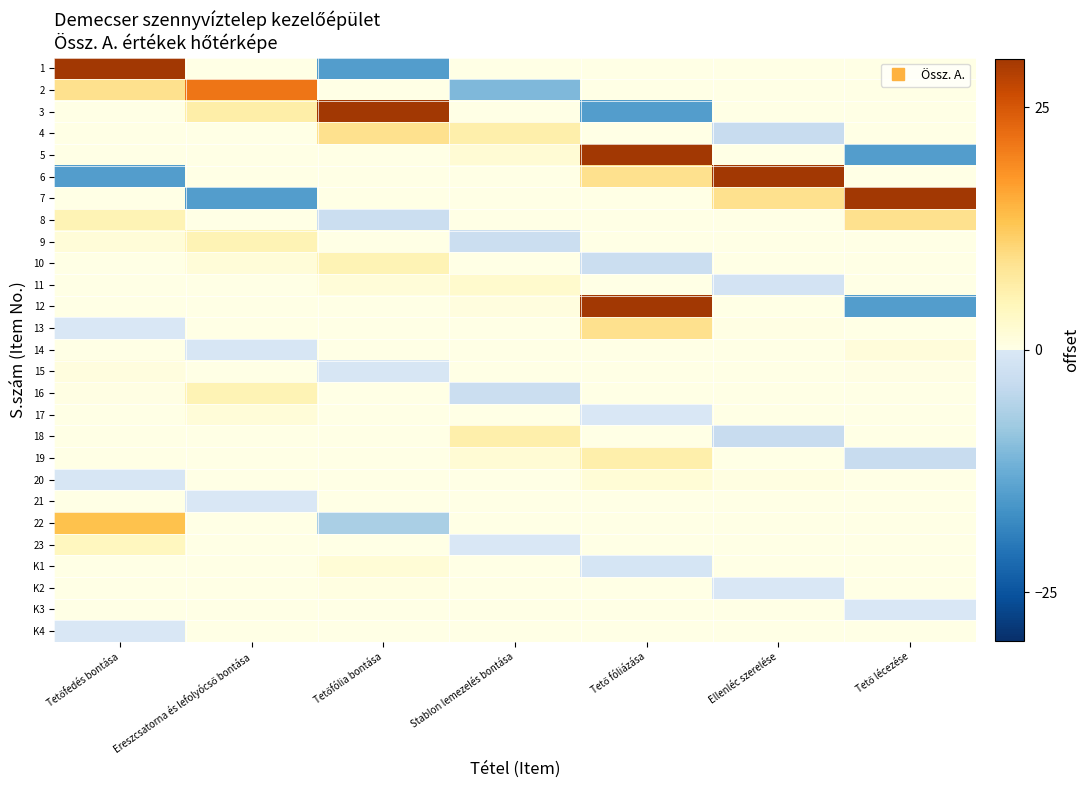

Reading left to right, what are all the values shown in this chart?

1: Tetőfedés bontása=30.0	Ereszcsatorna és lefolyócső bontása=0.0	Tetőfólia bontása=-15.0	Stablon lemezelés bontása=0.0	Tető fóliázása=0.0	Ellenléc szerelése=0.0	Tető lécezése=0.0
2: Tetőfedés bontása=9.0	Ereszcsatorna és lefolyócső bontása=21.4	Tetőfólia bontása=0.0	Stablon lemezelés bontása=-10.7	Tető fóliázása=0.0	Ellenléc szerelése=0.0	Tető lécezése=0.0
3: Tetőfedés bontása=0.0	Ereszcsatorna és lefolyócső bontása=6.4	Tetőfólia bontása=30.0	Stablon lemezelés bontása=0.0	Tető fóliázása=-15.0	Ellenléc szerelése=0.0	Tető lécezése=0.0
4: Tetőfedés bontása=0.0	Ereszcsatorna és lefolyócső bontása=0.0	Tetőfólia bontása=9.0	Stablon lemezelés bontása=6.3	Tető fóliázása=0.0	Ellenléc szerelése=-3.1	Tető lécezése=0.0
5: Tetőfedés bontása=0.0	Ereszcsatorna és lefolyócső bontása=0.0	Tetőfólia bontása=0.0	Stablon lemezelés bontása=1.9	Tető fóliázása=30.0	Ellenléc szerelése=0.0	Tető lécezése=-15.0
6: Tetőfedés bontása=-15.0	Ereszcsatorna és lefolyócső bontása=0.0	Tetőfólia bontása=0.0	Stablon lemezelés bontása=0.0	Tető fóliázása=9.0	Ellenléc szerelése=30.0	Tető lécezése=0.0
7: Tetőfedés bontása=0.0	Ereszcsatorna és lefolyócső bontása=-15.0	Tetőfólia bontása=0.0	Stablon lemezelés bontása=0.0	Tető fóliázása=0.0	Ellenléc szerelése=9.0	Tető lécezése=30.0
8: Tetőfedés bontása=5.4	Ereszcsatorna és lefolyócső bontása=0.0	Tetőfólia bontása=-2.7	Stablon lemezelés bontása=0.0	Tető fóliázása=0.0	Ellenléc szerelése=0.0	Tető lécezése=9.0
9: Tetőfedés bontása=1.6	Ereszcsatorna és lefolyócső bontása=5.4	Tetőfólia bontása=0.0	Stablon lemezelés bontása=-2.7	Tető fóliázása=0.0	Ellenléc szerelése=0.0	Tető lécezése=0.0
10: Tetőfedés bontása=0.0	Ereszcsatorna és lefolyócső bontása=1.6	Tetőfólia bontása=5.4	Stablon lemezelés bontása=0.0	Tető fóliázása=-2.7	Ellenléc szerelése=0.0	Tető lécezése=0.0
11: Tetőfedés bontása=0.0	Ereszcsatorna és lefolyócső bontása=0.0	Tetőfólia bontása=1.6	Stablon lemezelés bontása=2.7	Tető fóliázása=0.0	Ellenléc szerelése=-1.3	Tető lécezése=0.0
12: Tetőfedés bontása=0.0	Ereszcsatorna és lefolyócső bontása=0.0	Tetőfólia bontása=0.0	Stablon lemezelés bontása=0.8	Tető fóliázása=30.0	Ellenléc szerelése=0.0	Tető lécezése=-15.0
13: Tetőfedés bontása=-0.2	Ereszcsatorna és lefolyócső bontása=0.0	Tetőfólia bontása=0.0	Stablon lemezelés bontása=0.0	Tető fóliázása=9.0	Ellenléc szerelése=0.4	Tető lécezése=0.0
14: Tetőfedés bontása=0.0	Ereszcsatorna és lefolyócső bontása=-0.7	Tetőfólia bontása=0.0	Stablon lemezelés bontása=0.0	Tető fóliázása=0.0	Ellenléc szerelése=0.1	Tető lécezése=1.3
15: Tetőfedés bontása=0.8	Ereszcsatorna és lefolyócső bontása=0.0	Tetőfólia bontása=-0.4	Stablon lemezelés bontása=0.0	Tető fóliázása=0.0	Ellenléc szerelése=0.0	Tető lécezése=0.4
16: Tetőfedés bontása=0.2	Ereszcsatorna és lefolyócső bontása=5.4	Tetőfólia bontása=0.0	Stablon lemezelés bontása=-2.7	Tető fóliázása=0.0	Ellenléc szerelése=0.0	Tető lécezése=0.0
17: Tetőfedés bontása=0.0	Ereszcsatorna és lefolyócső bontása=1.6	Tetőfólia bontása=0.1	Stablon lemezelés bontása=0.0	Tető fóliázása=-0.0	Ellenléc szerelése=0.0	Tető lécezése=0.0
18: Tetőfedés bontása=0.0	Ereszcsatorna és lefolyócső bontása=0.0	Tetőfólia bontása=0.0	Stablon lemezelés bontása=6.3	Tető fóliázása=0.0	Ellenléc szerelése=-3.1	Tető lécezése=0.0
19: Tetőfedés bontása=0.0	Ereszcsatorna és lefolyócső bontása=0.0	Tetőfólia bontása=0.0	Stablon lemezelés bontása=1.9	Tető fóliázása=6.2	Ellenléc szerelése=0.0	Tető lécezése=-3.1
20: Tetőfedés bontása=-0.3	Ereszcsatorna és lefolyócső bontása=0.0	Tetőfólia bontása=0.0	Stablon lemezelés bontása=0.0	Tető fóliázása=1.9	Ellenléc szerelése=0.6	Tető lécezése=0.0
21: Tetőfedés bontása=0.0	Ereszcsatorna és lefolyócső bontása=-0.0	Tetőfólia bontása=0.0	Stablon lemezelés bontása=0.0	Tető fóliázása=0.0	Ellenléc szerelése=0.2	Tető lécezése=0.1
22: Tetőfedés bontása=13.5	Ereszcsatorna és lefolyócső bontása=0.0	Tetőfólia bontása=-6.7	Stablon lemezelés bontása=0.0	Tető fóliázása=0.0	Ellenléc szerelése=0.0	Tető lécezése=0.0
23: Tetőfedés bontása=4.0	Ereszcsatorna és lefolyócső bontása=0.1	Tetőfólia bontása=0.0	Stablon lemezelés bontása=-0.0	Tető fóliázása=0.0	Ellenléc szerelése=0.0	Tető lécezése=0.0
K1: Tetőfedés bontása=0.0	Ereszcsatorna és lefolyócső bontása=0.0	Tetőfólia bontása=1.7	Stablon lemezelés bontása=0.0	Tető fóliázása=-0.8	Ellenléc szerelése=0.0	Tető lécezése=0.0
K2: Tetőfedés bontása=0.0	Ereszcsatorna és lefolyócső bontása=0.0	Tetőfólia bontása=0.5	Stablon lemezelés bontása=0.1	Tető fóliázása=0.0	Ellenléc szerelése=-0.1	Tető lécezése=0.0
K3: Tetőfedés bontása=0.0	Ereszcsatorna és lefolyócső bontása=0.0	Tetőfólia bontása=0.0	Stablon lemezelés bontása=0.0	Tető fóliázása=0.1	Ellenléc szerelése=0.0	Tető lécezése=-0.0
K4: Tetőfedés bontása=-0.0	Ereszcsatorna és lefolyócső bontása=0.0	Tetőfólia bontása=0.0	Stablon lemezelés bontása=0.0	Tető fóliázása=0.0	Ellenléc szerelése=0.1	Tető lécezése=0.0